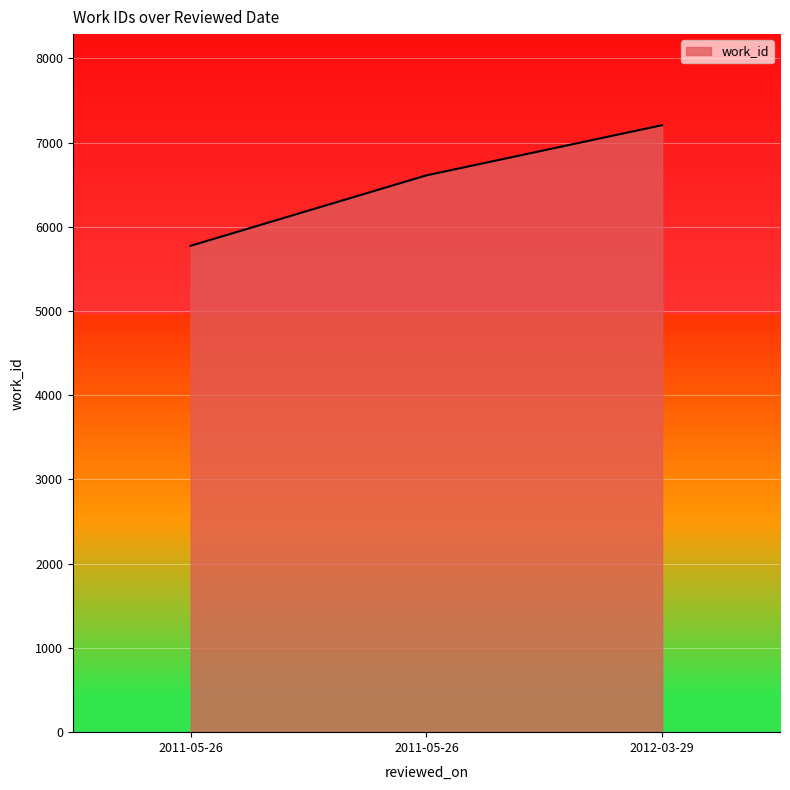

What is the maximum value shown in the chart?

7207